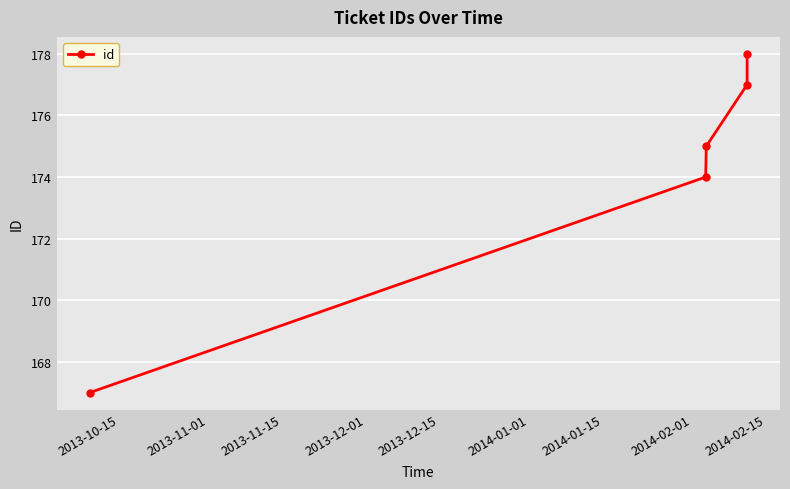

What is the sum of all values?

871